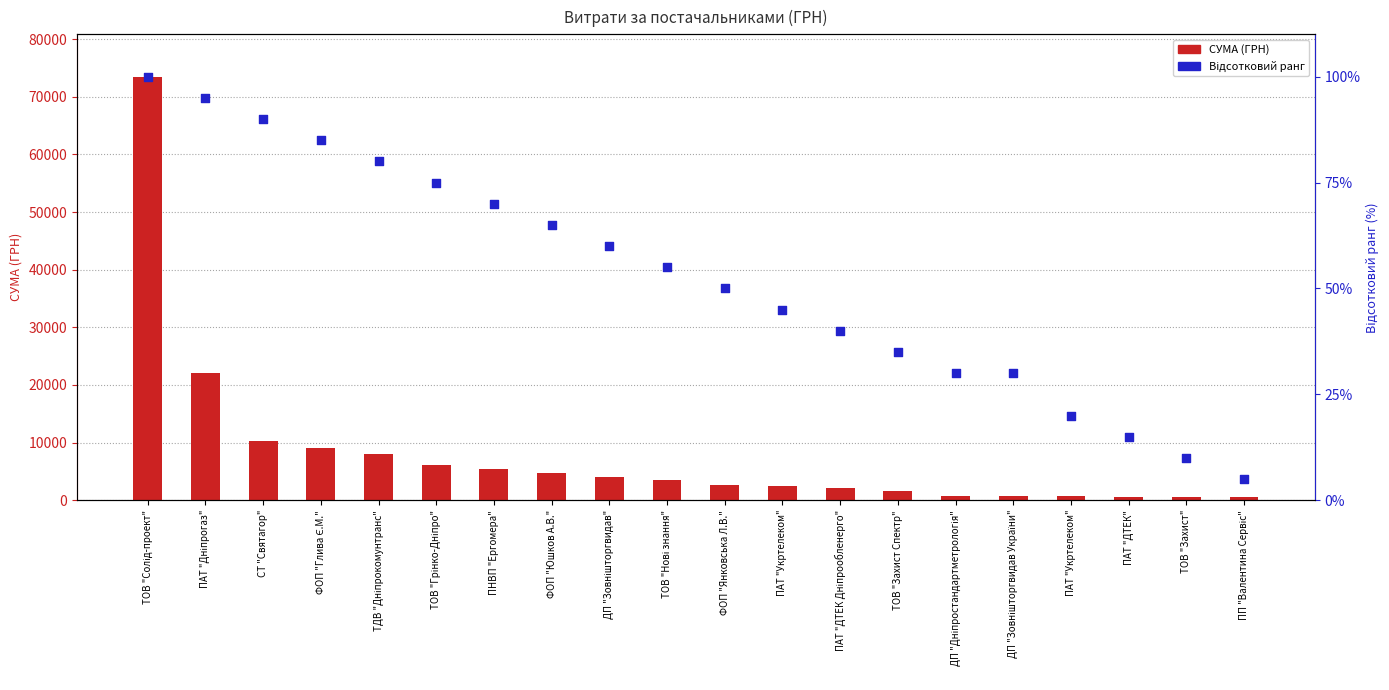

At which category is the sum across all series the highest?

ТОВ "Солід-проект"